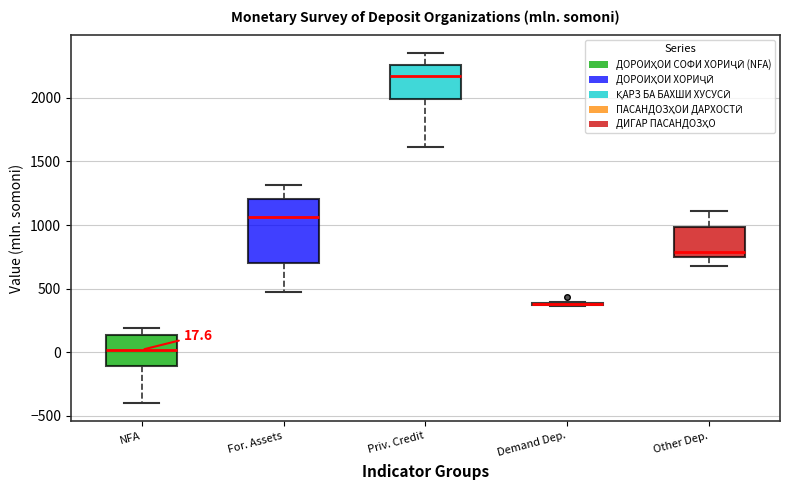

Comparing the boxes themselves (not the whiskers), which one is the tallest?

For. Assets